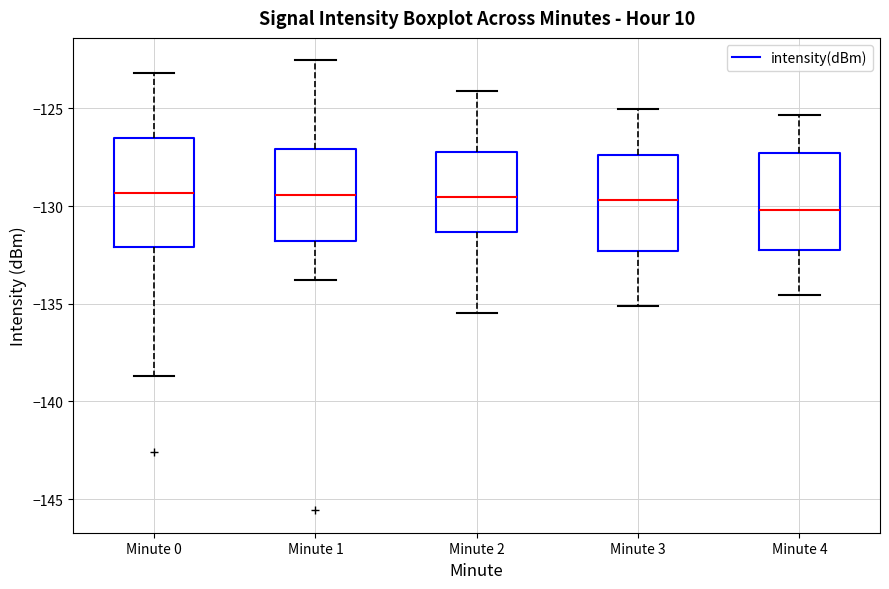

Reading left to right, read every box against the y-axis: the position of its median line, the range the box covers, and the ends of its whiskers. The values are not printed on the chart, so give them approximately, as read against the axis.

Minute 0: median -129.5, box -132.0 to -126.5, whiskers -138.5 to -123.0
Minute 1: median -129.5, box -132.0 to -127.0, whiskers -134.0 to -122.5
Minute 2: median -129.5, box -131.5 to -127.0, whiskers -135.5 to -124.0
Minute 3: median -129.5, box -132.5 to -127.5, whiskers -135.0 to -125.0
Minute 4: median -130.0, box -132.0 to -127.5, whiskers -134.5 to -125.5